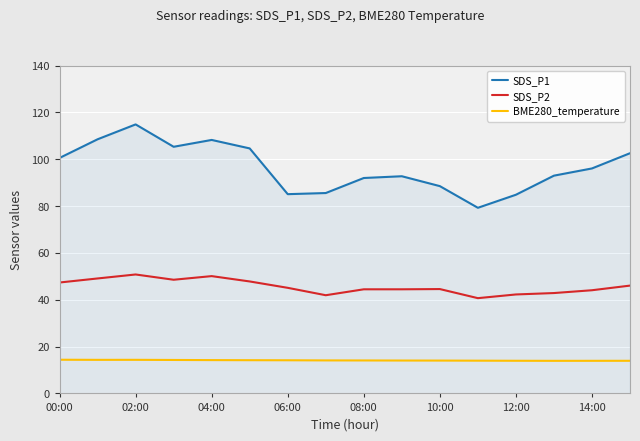

Which series has the largest range (max minus min)?

SDS_P1